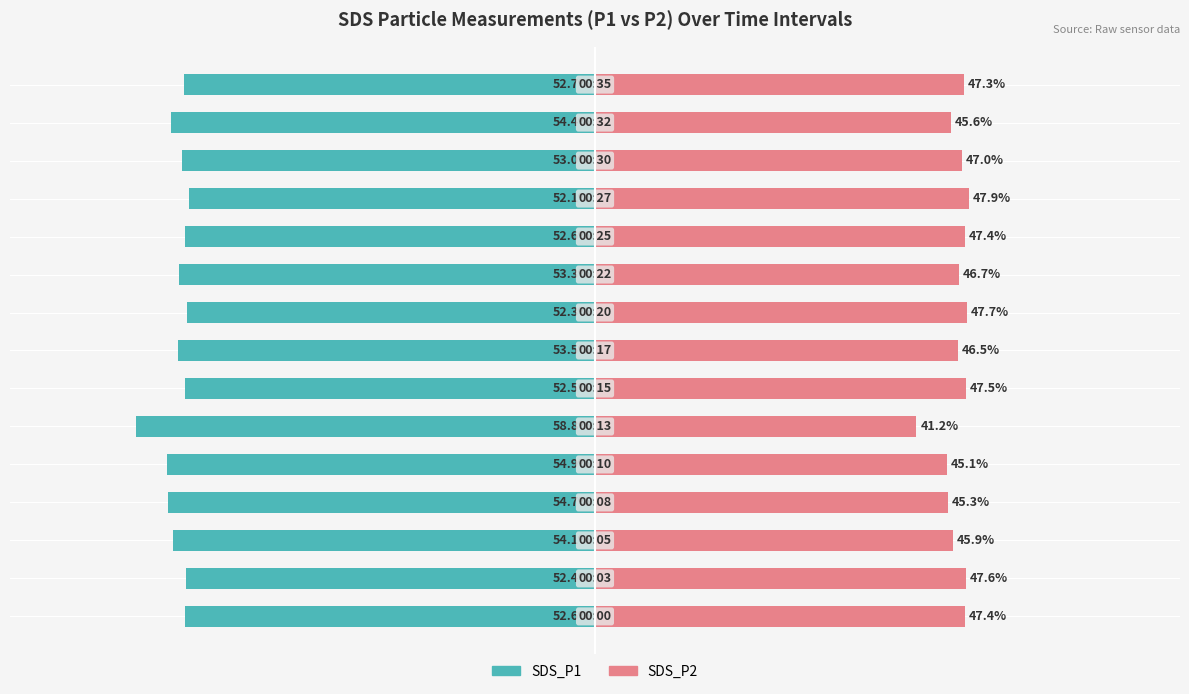

What is the average value of the SDS_P1 series?

-53.6